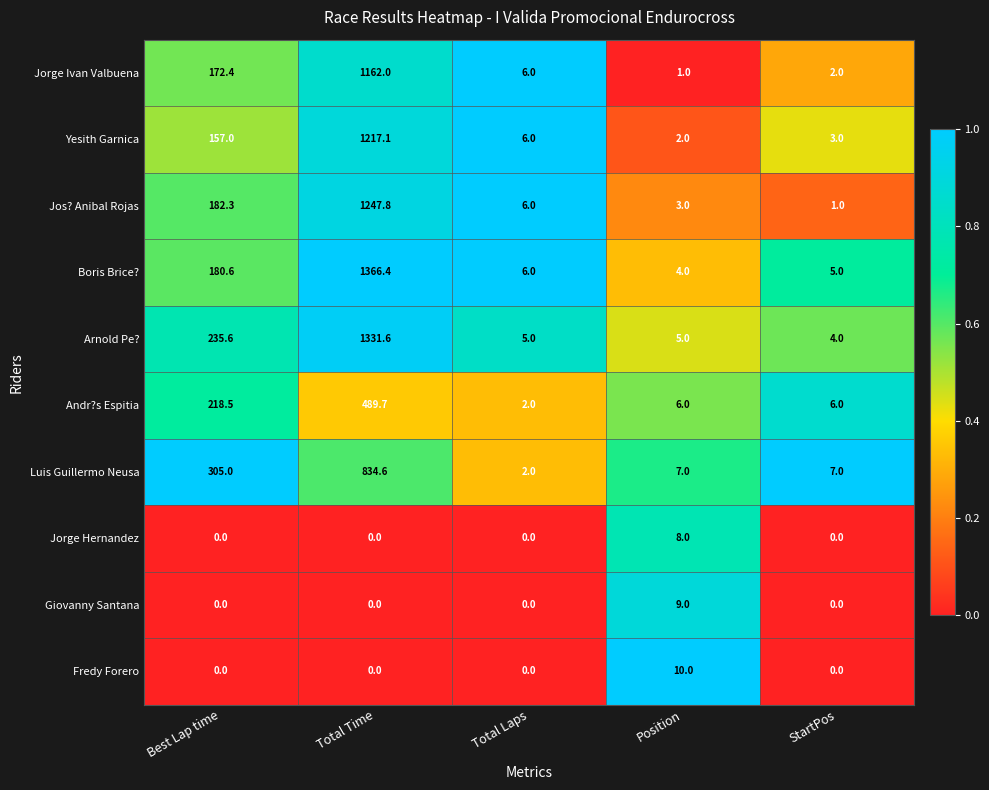

List the series in order of their peak value, lowest first.

Jorge Hernandez, Giovanny Santana, Fredy Forero, Andr?s Espitia, Luis Guillermo Neusa, Jorge Ivan Valbuena, Yesith Garnica, Jos? Anibal Rojas, Arnold Pe?, Boris Brice?